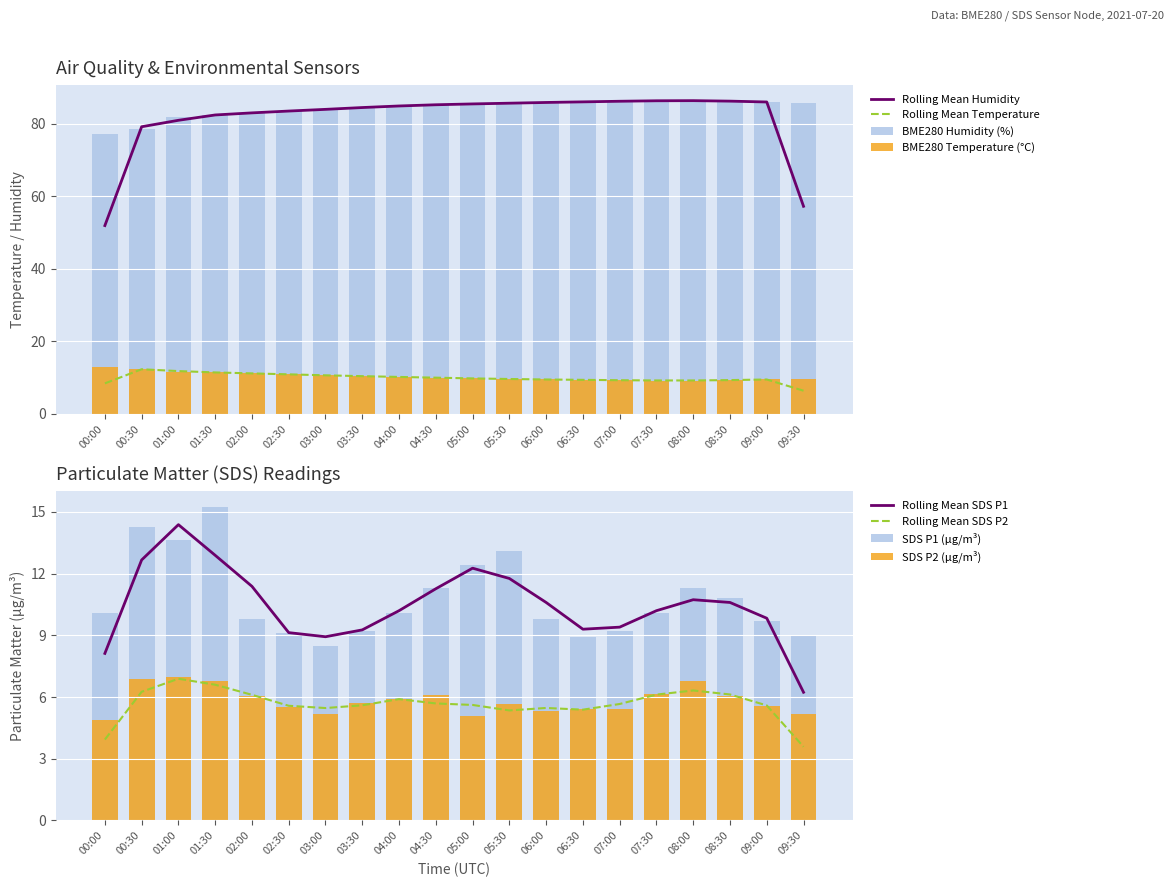

True or false: SDS_P1 has a value of 6.6 at 07:30.

False